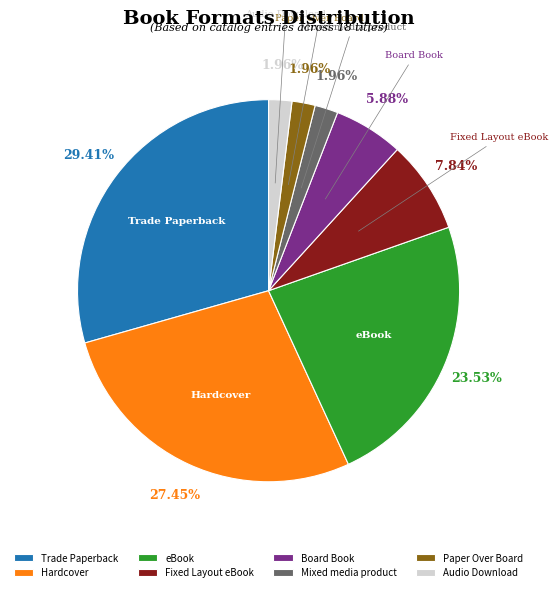

The Hardcover slice represents 14% of the pie. True or false?

False